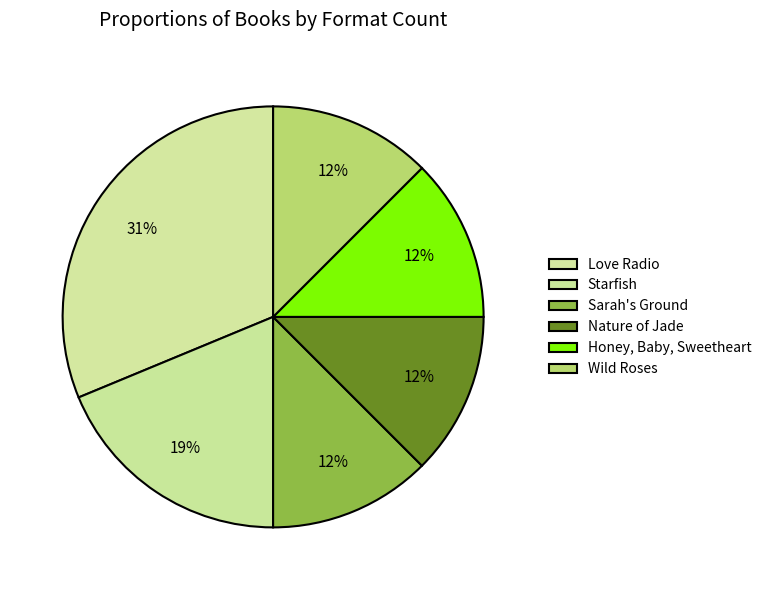

Approximately how many times larger is the value at Nature of Jade compared to Starfish?

0.7